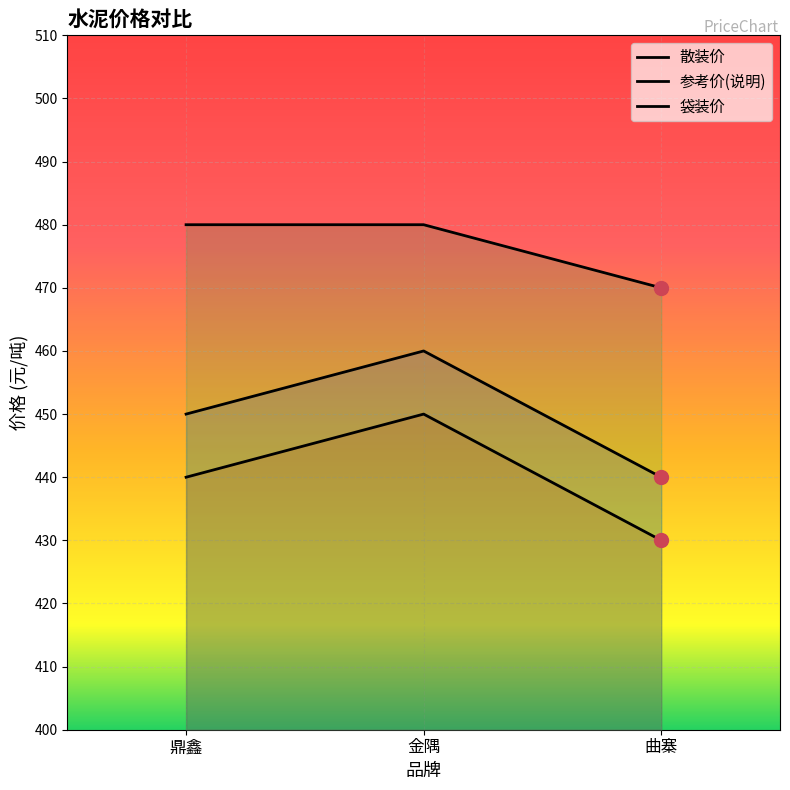

Count the 参考价(说明) values in the range 430 to 450.

3